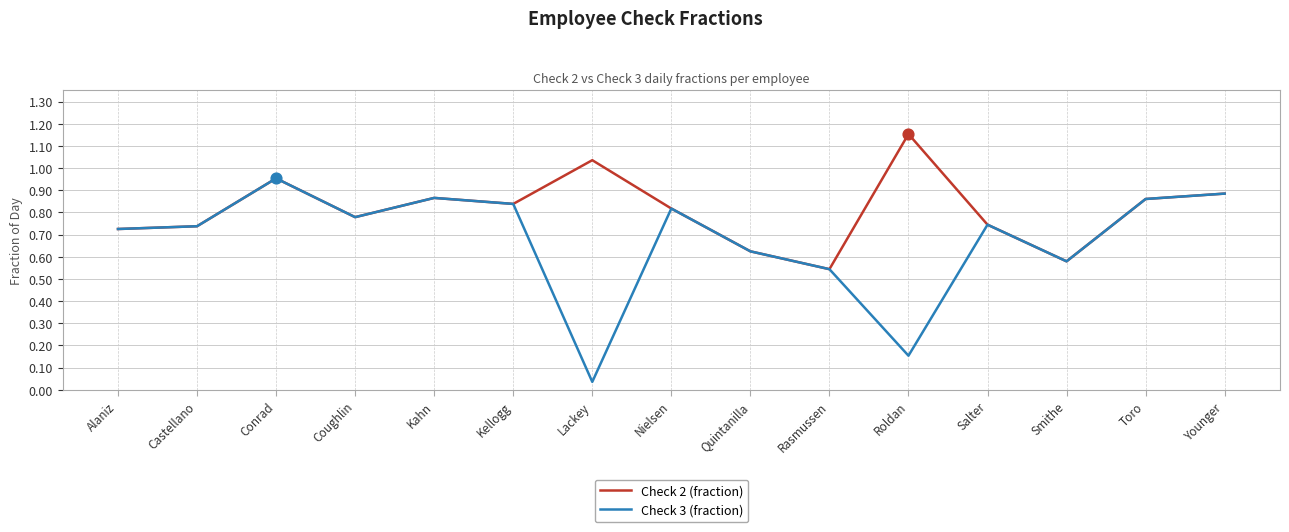

Which series has the widest spread of values?

Check 3 (fraction)